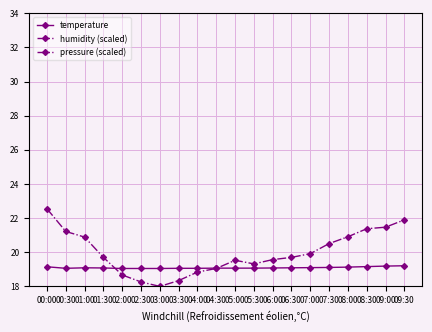

Which series changed the most between 01:30 and 06:30?

humidity (scaled)